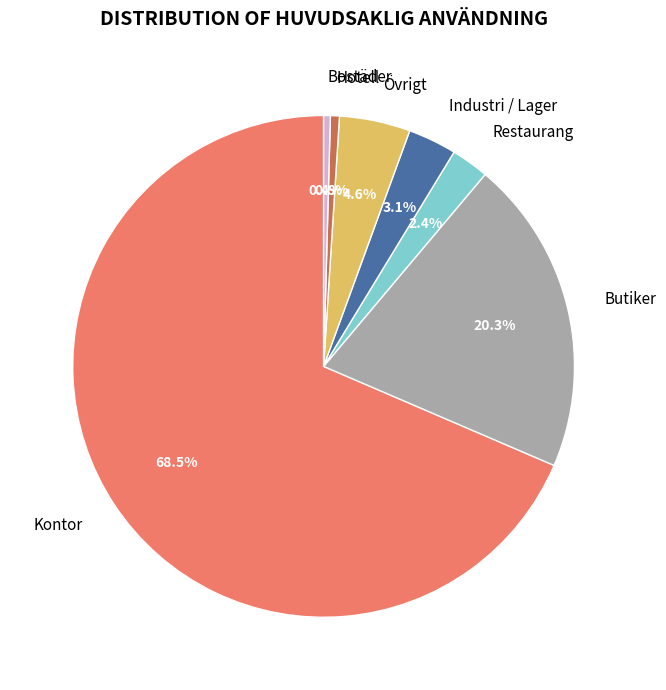

Which has a higher value, Industri / Lager or Hotell?

Industri / Lager